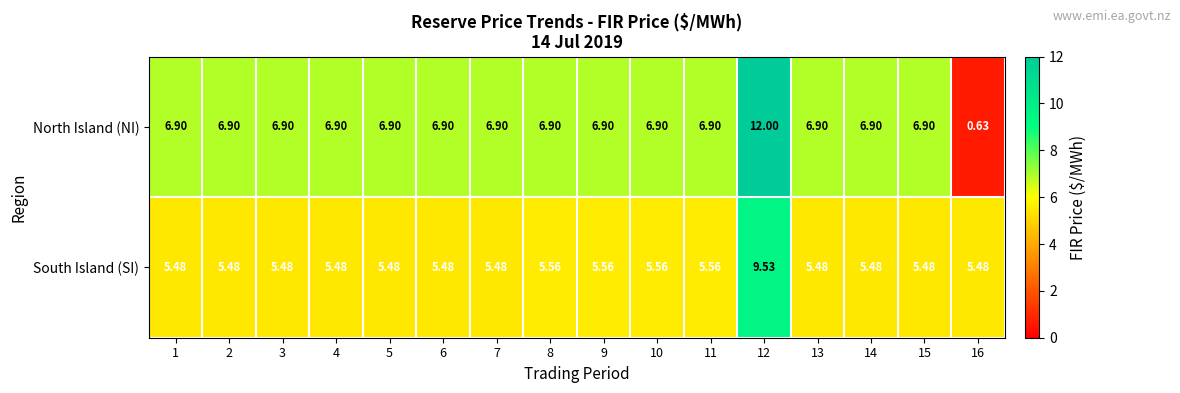

How many series are shown in this chart?

2